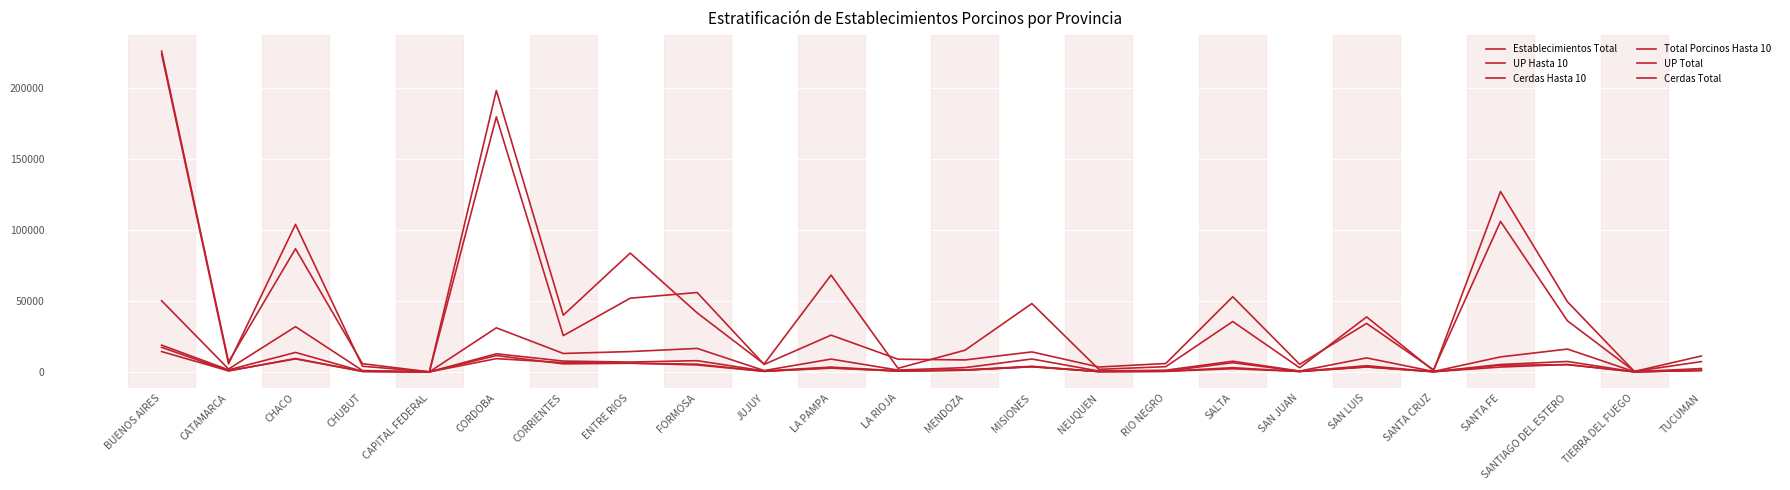

Is this an area chart (filled region under the line)?

No